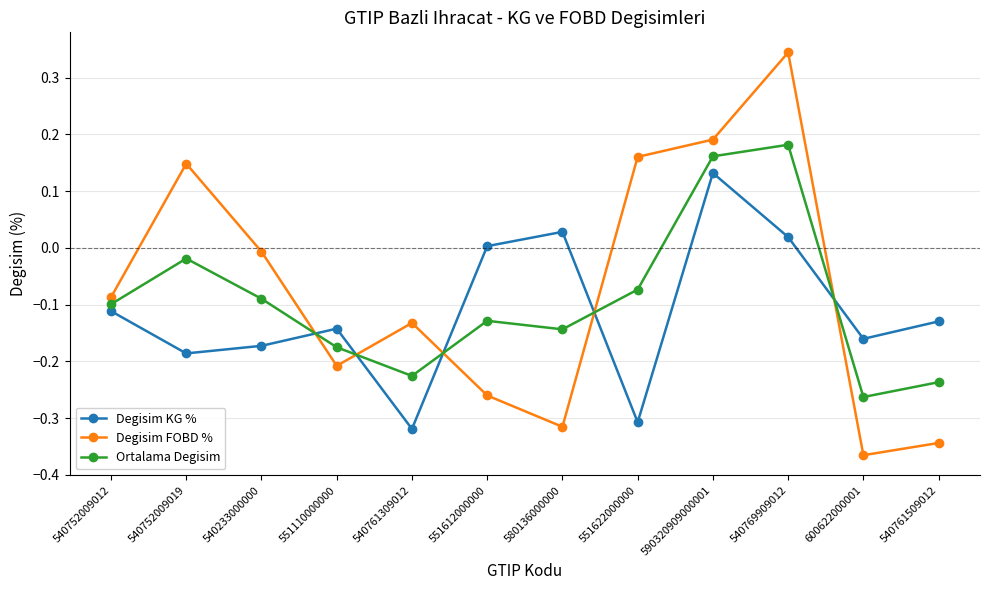

Which series has the widest spread of values?

Degisim FOBD %